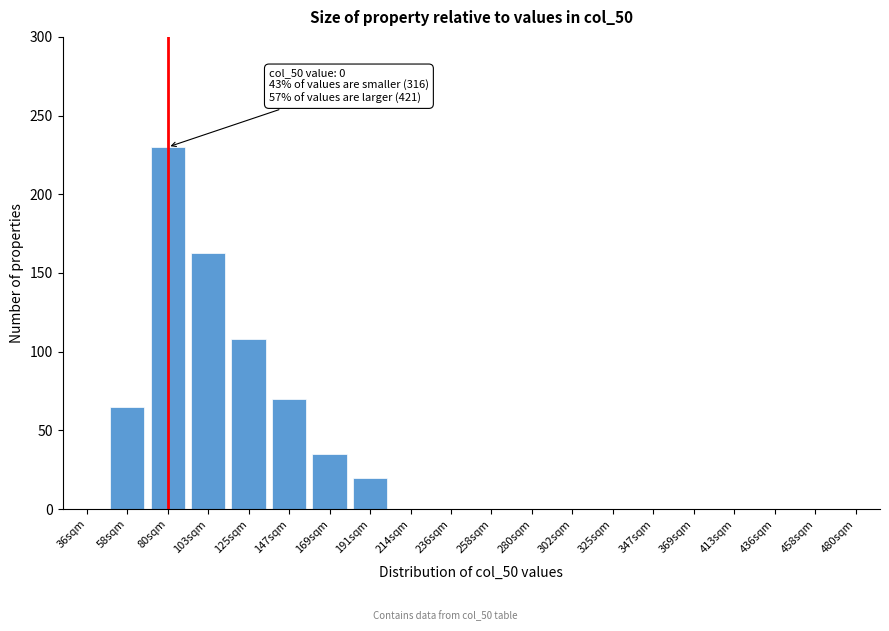

Reading left to right, extract all data points from this chart.

36sqm=0	58sqm=65	80sqm=230	103sqm=163	125sqm=108	147sqm=70	169sqm=35	191sqm=20	214sqm=0	236sqm=0	258sqm=0	280sqm=0	302sqm=0	325sqm=0	347sqm=0	369sqm=0	413sqm=0	436sqm=0	458sqm=0	480sqm=0